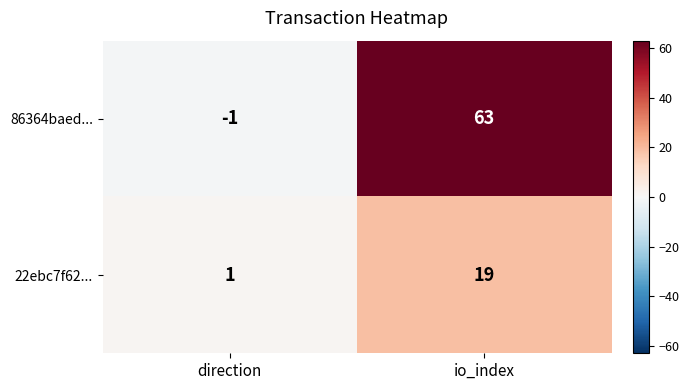

Which series has the largest total across all categories?

86364baed...